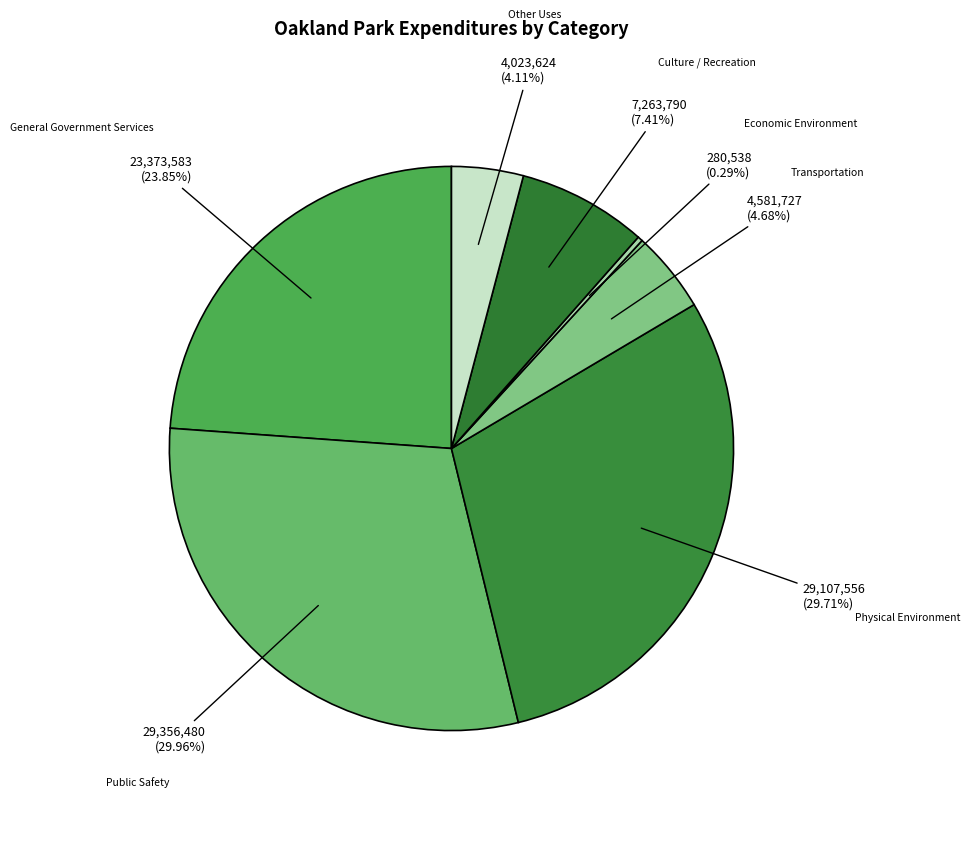

True or false: Transportation accounts for 5% of the total.

True